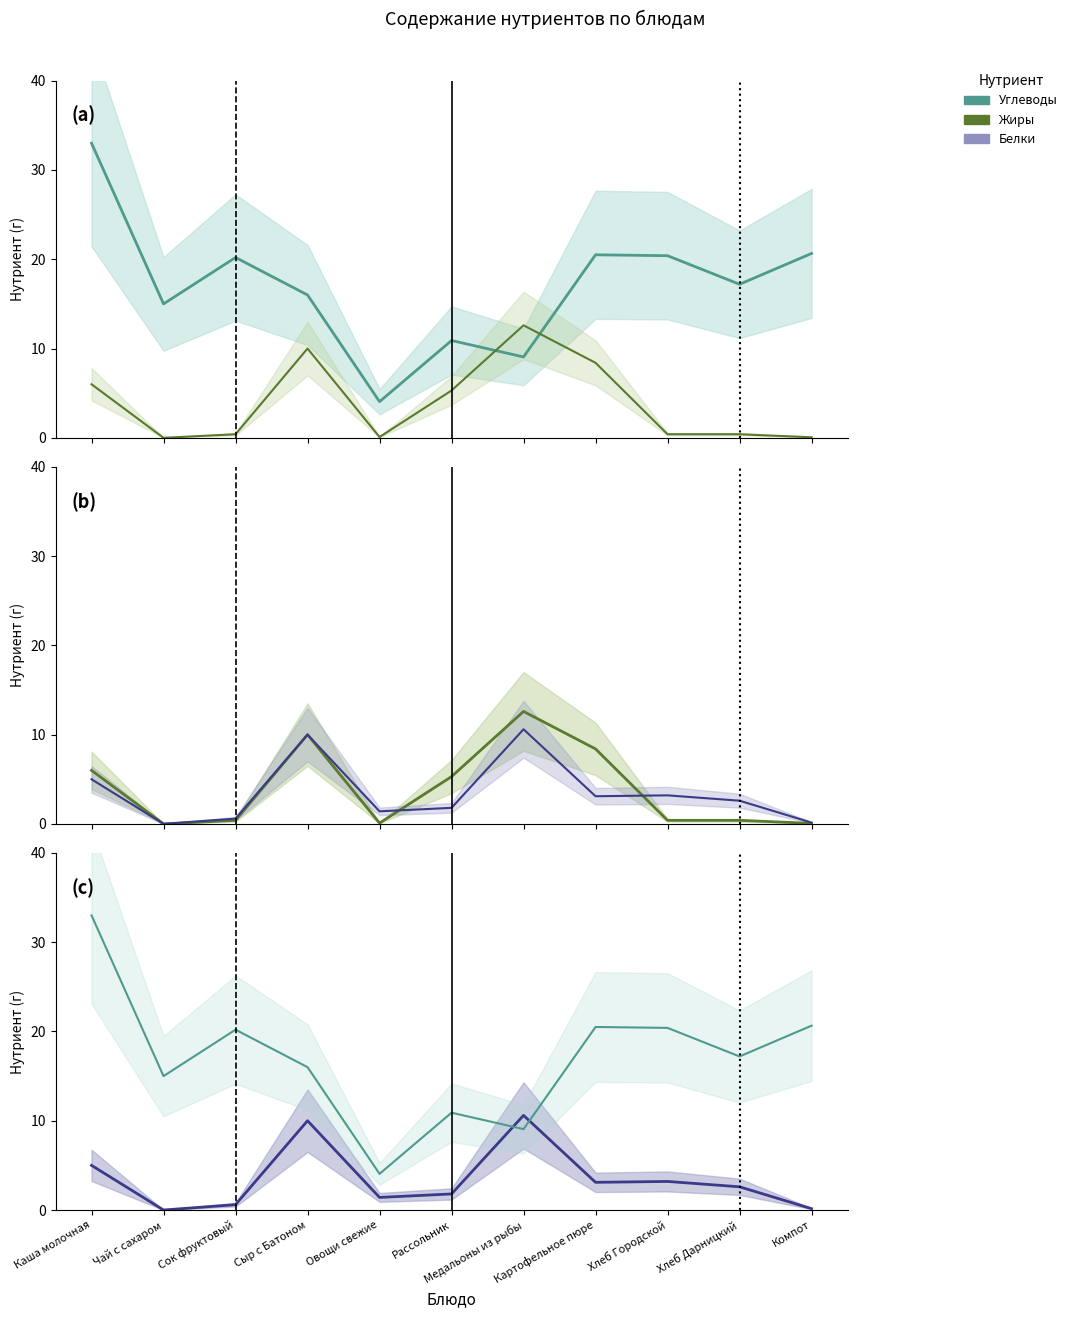

How many interior local peaks does the Углеводы series have?

3